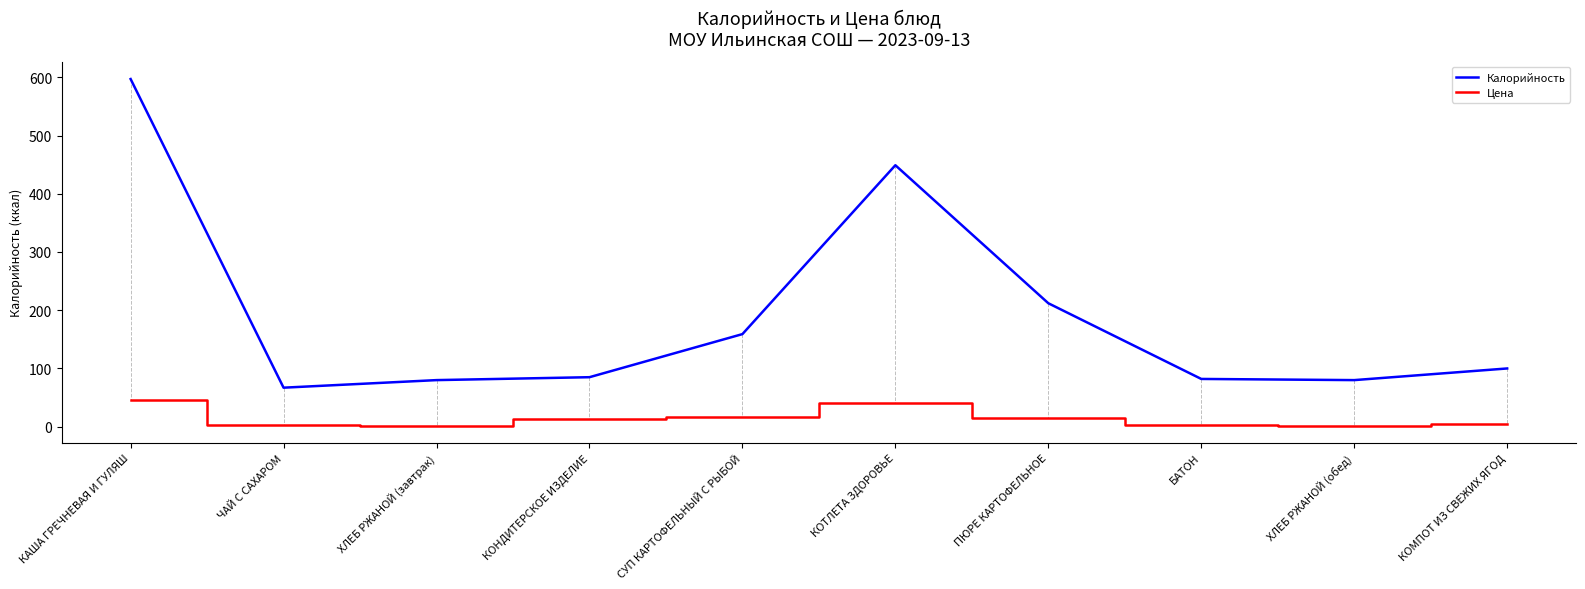

Rank the series at КОТЛЕТА ЗДОРОВЬЕ from lowest to highest value.

Цена, Калорийность